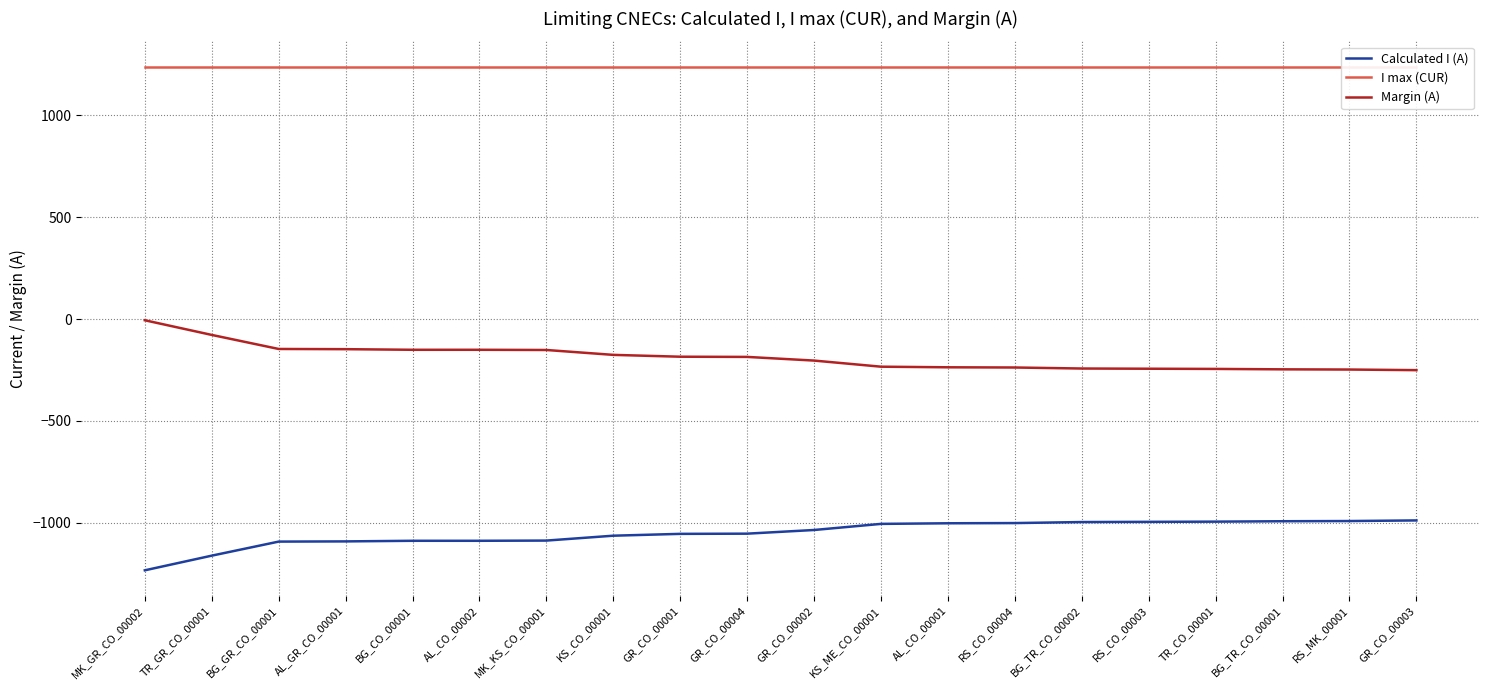

Which series has the largest total across all categories?

I max (CUR)